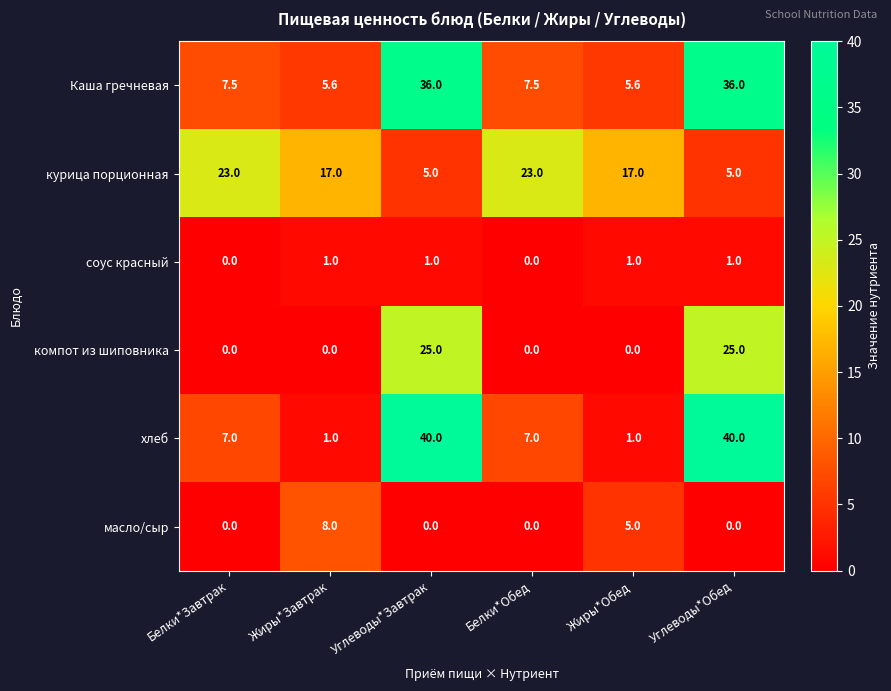

How many values in the Каша гречневая series exceed 7?

4